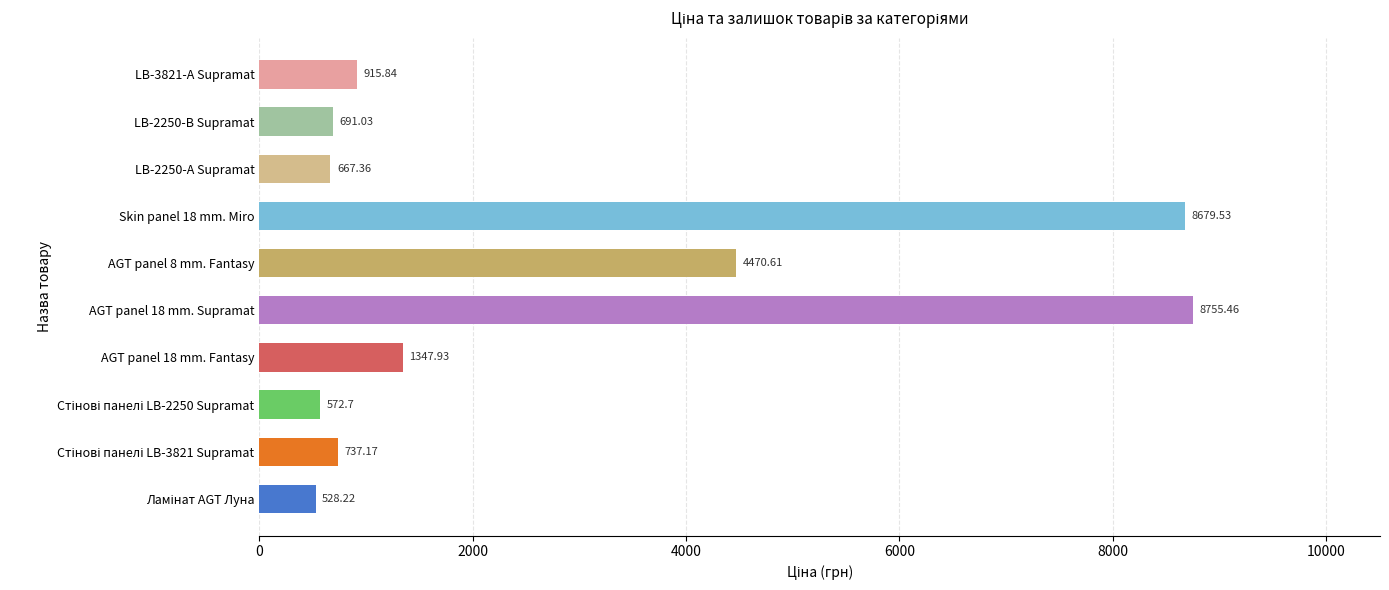

What is the change in value from AGT panel 18 mm. Fantasy to LB-2250-А Supramat?

-680.6